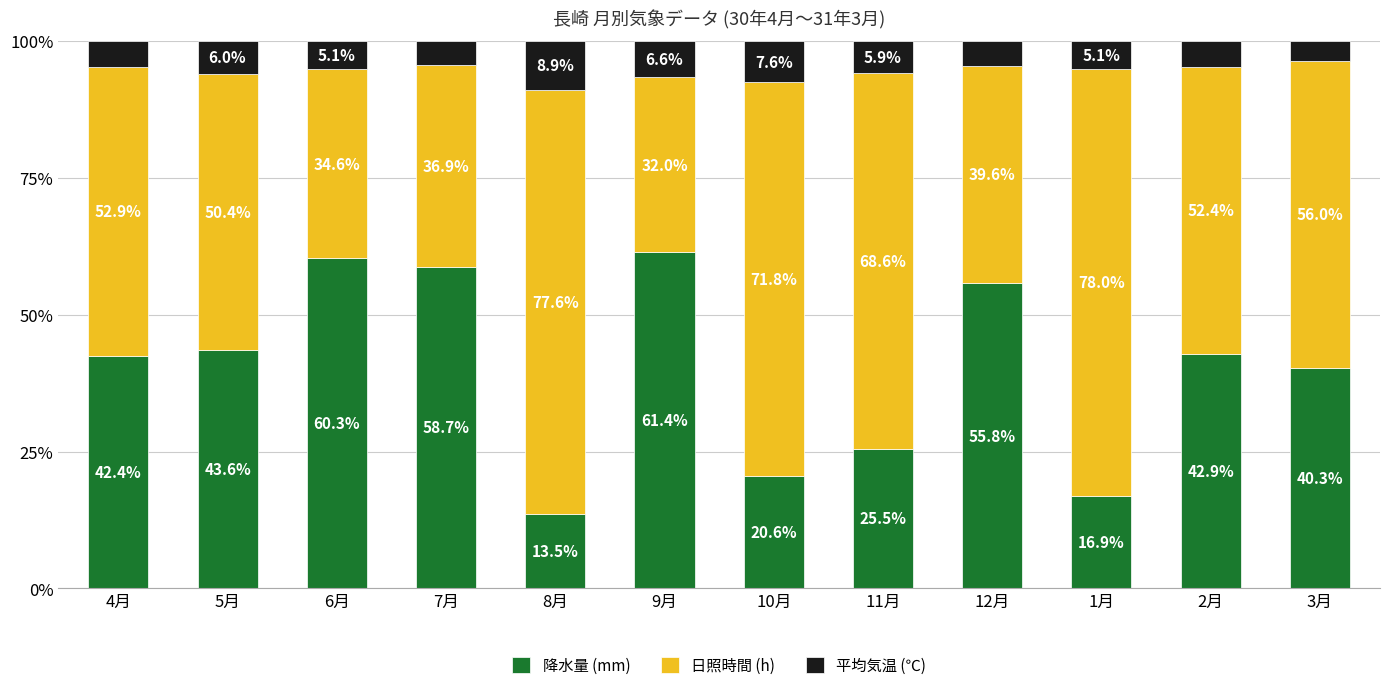

What is the difference between the 降水量 (mm) values at 2月 and 7月?

15.8